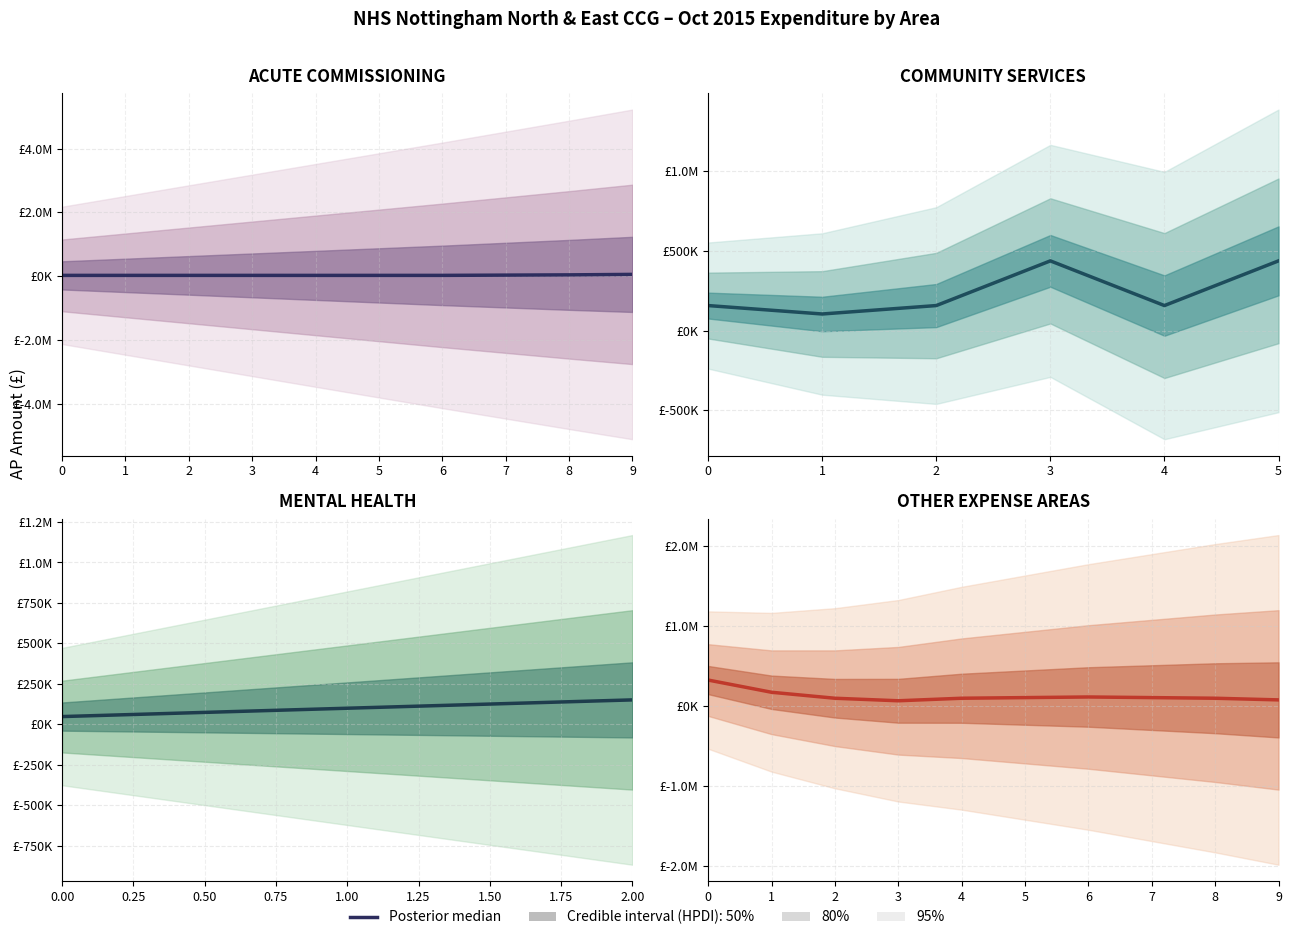

Reading left to right, extract all data points from this chart.

326955.0	174427.0	99761.6	68123.3	99761.6	107631.3	115501.0	107631.3	99761.6	79151.3